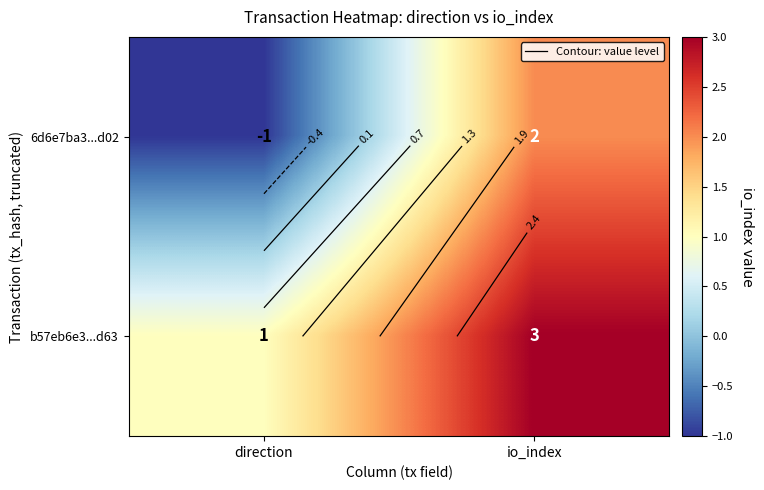

True or false: b57eb6e3...d63 has a value of 1 at direction.

True